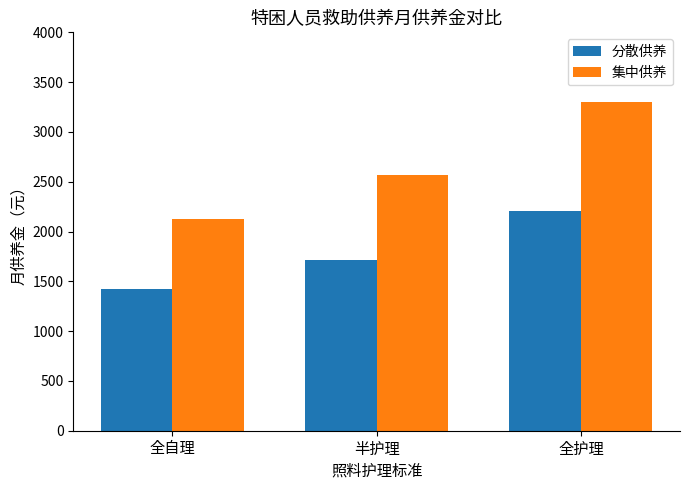

Is it true that 分散供养 equals 897 at 半护理?

False